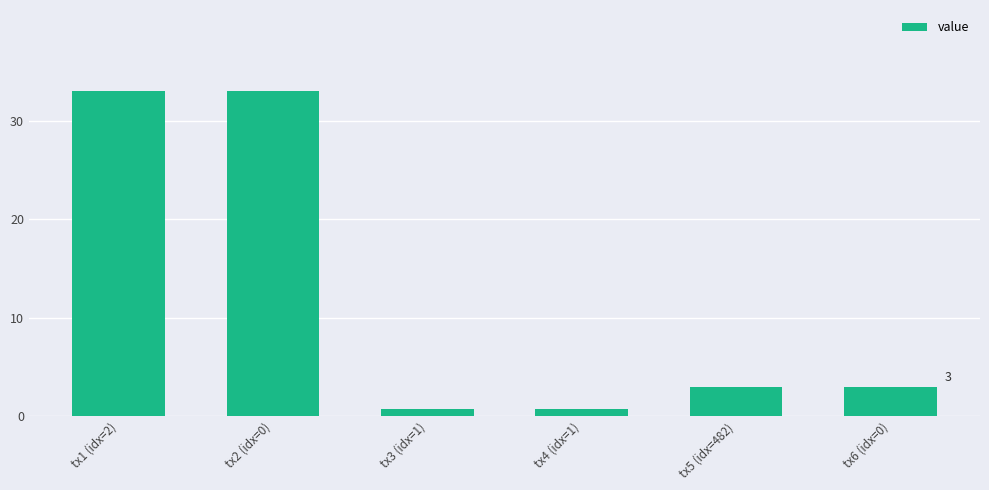

Count the number of data series in this chart.

1